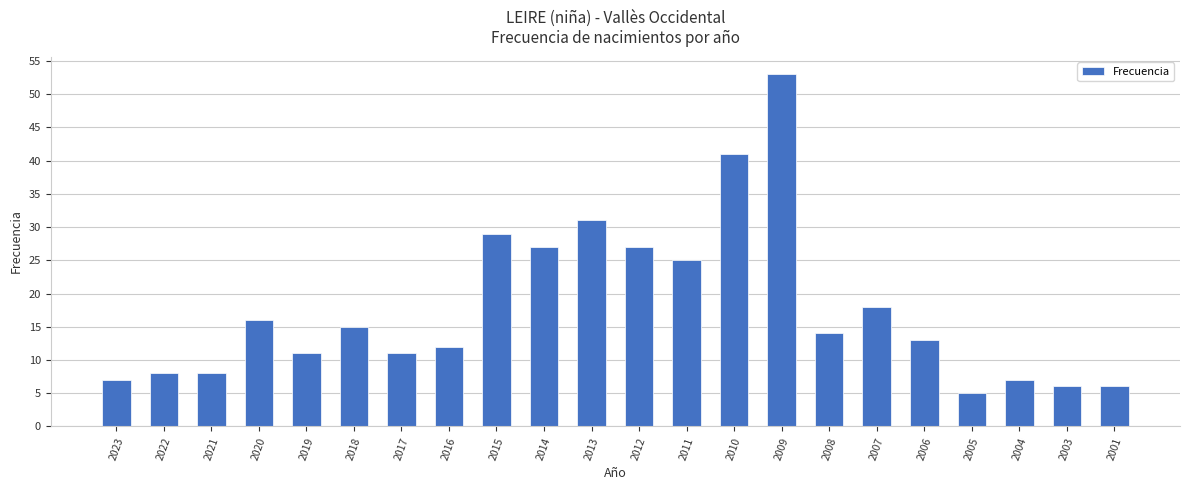

Between 2022 and 2014, which is larger?

2014